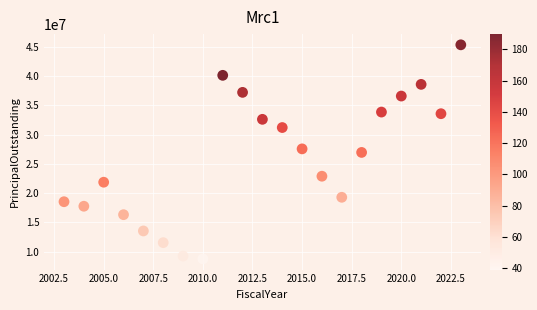

What is the range of Y values (max minus min)?

36636353.5